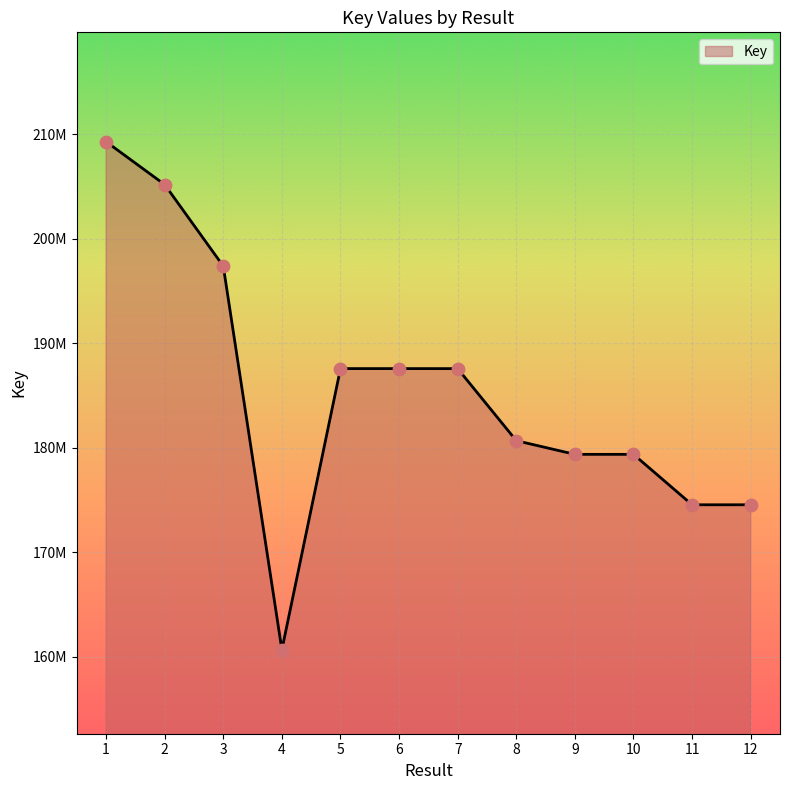

Approximately how many times larger is the value at 5 compared to 1?

0.9